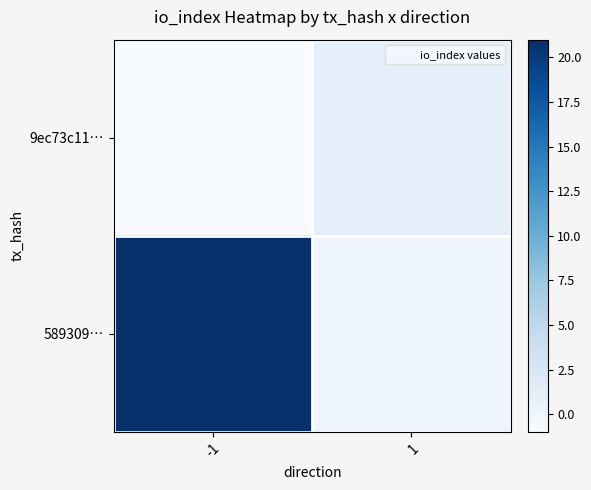

What is the greatest value displayed?

21